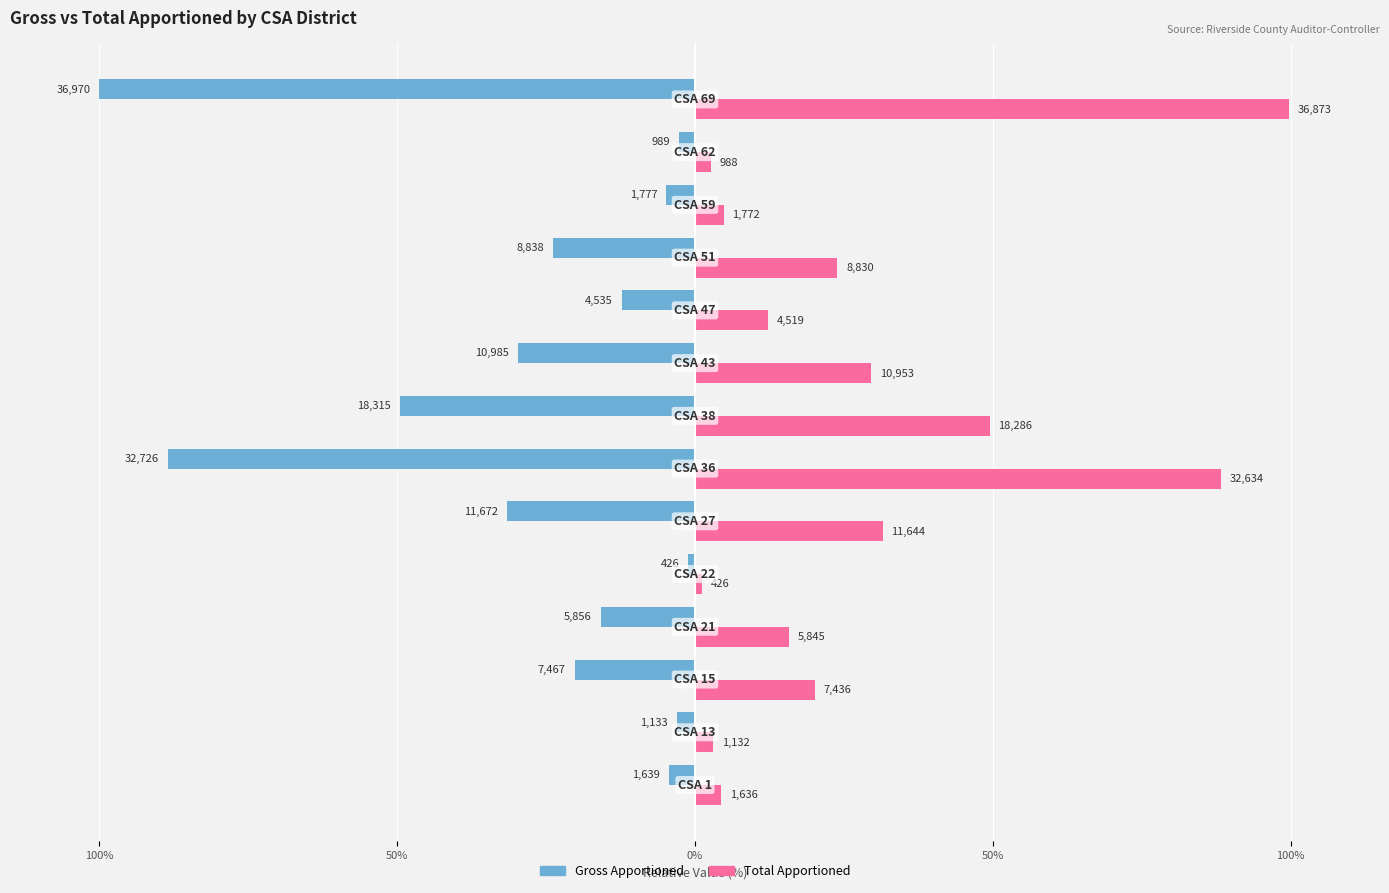

What are all the series names shown in the legend?

Gross Apportioned, Total Apportioned